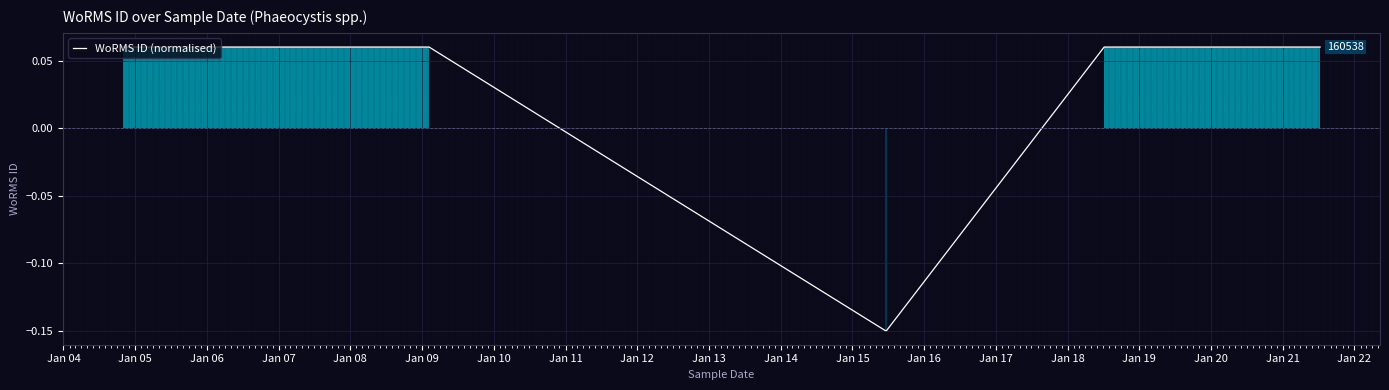

The value at Jan 05 is 0.1. True or false?

False